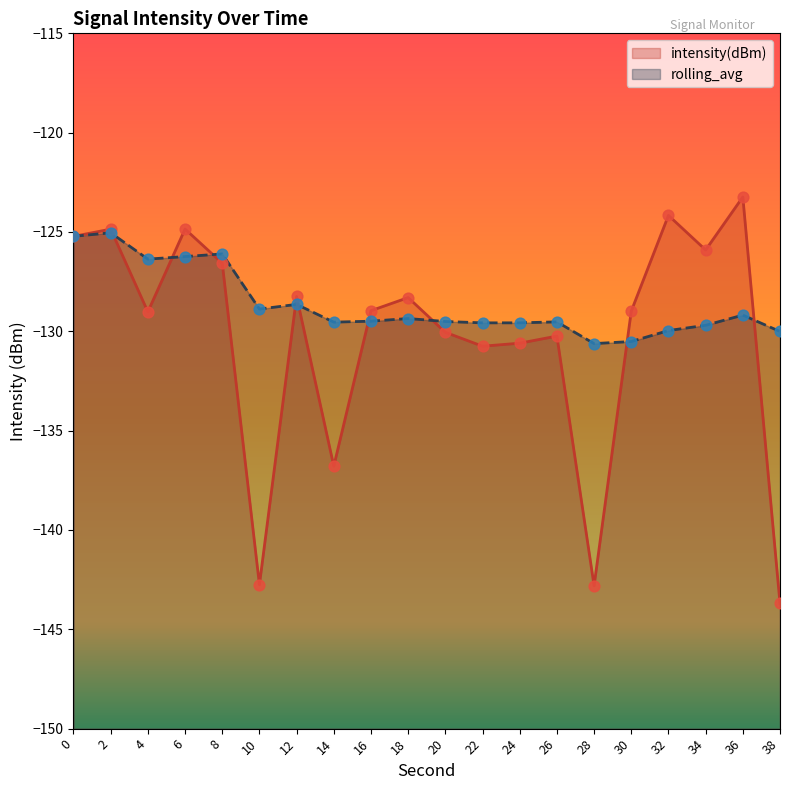

What are all the series names shown in the legend?

intensity(dBm), rolling_avg